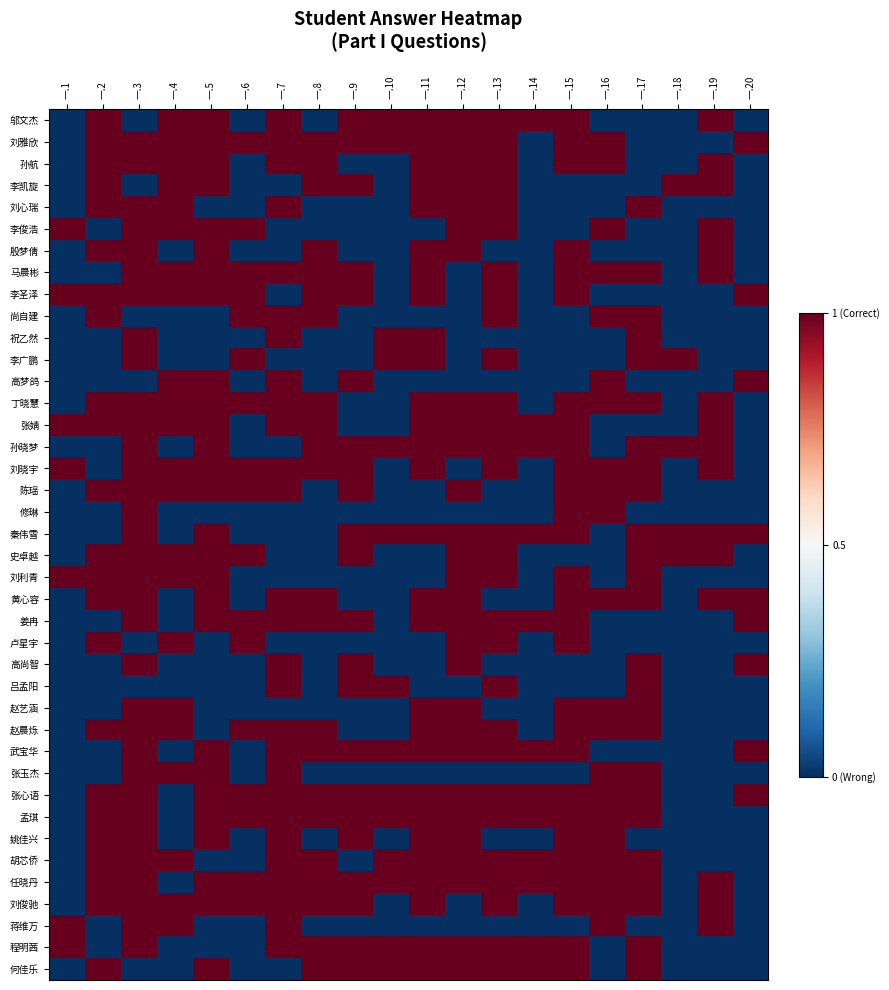

Between 一.12 and 一.17, which series saw the biggest shift?

邬文杰